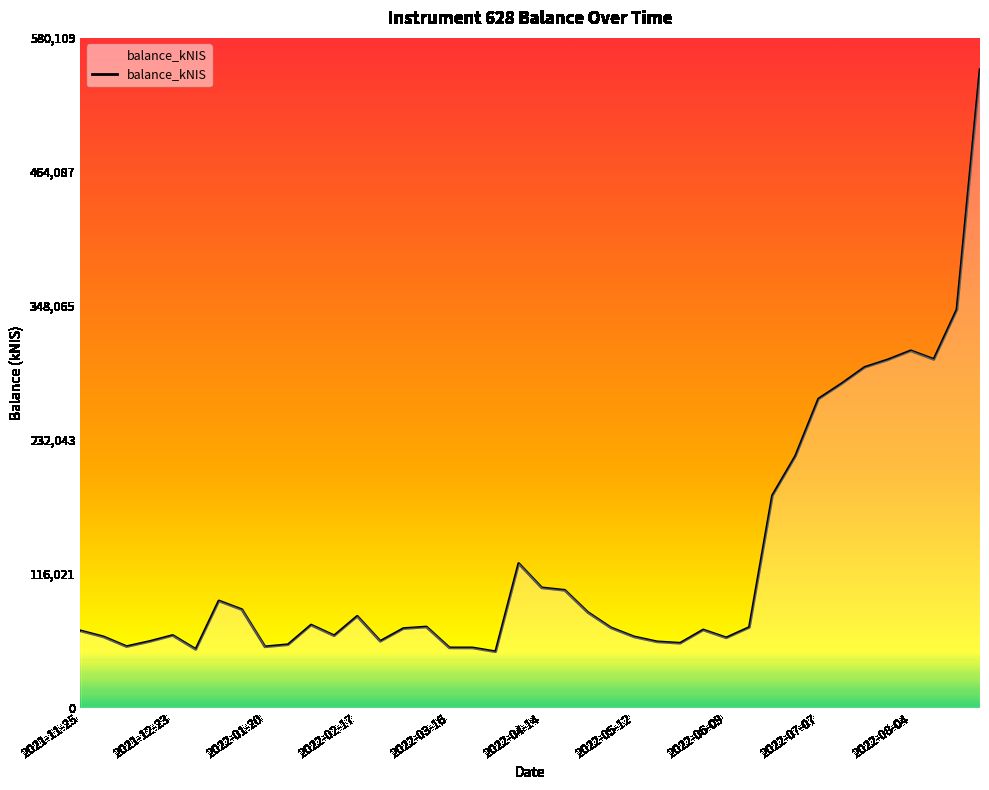

What is the difference between the maximum and minimum values?

503926.9